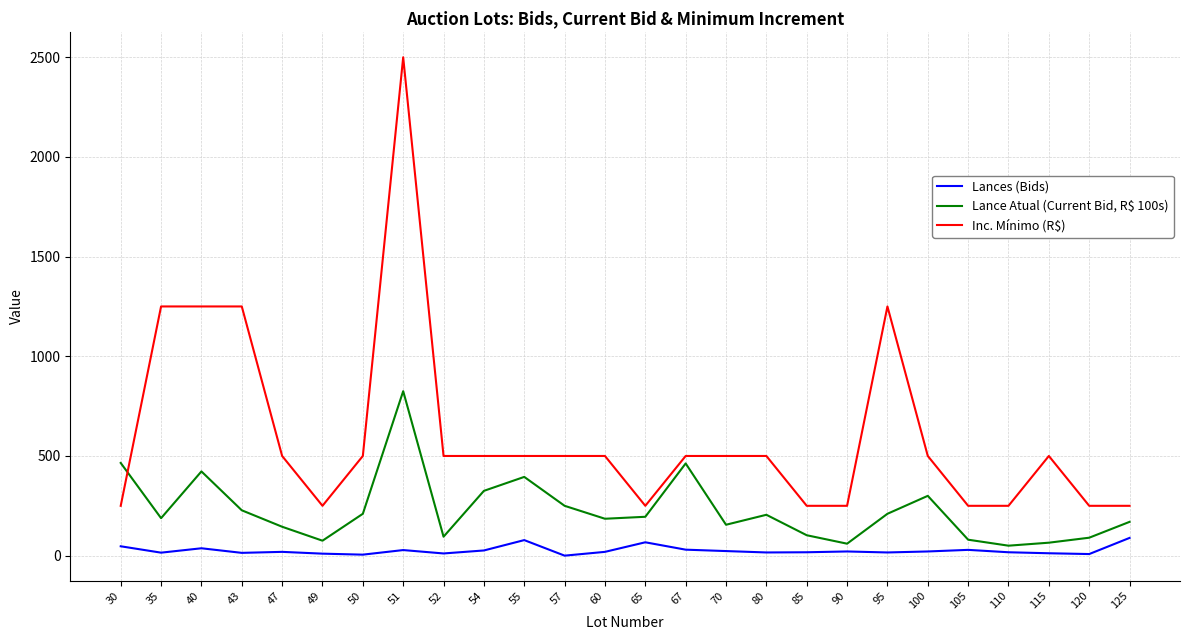

List the series in order of their overall mean, highest first.

Inc. Mínimo (R$), Lance Atual (Current Bid, R$ 100s), Lances (Bids)